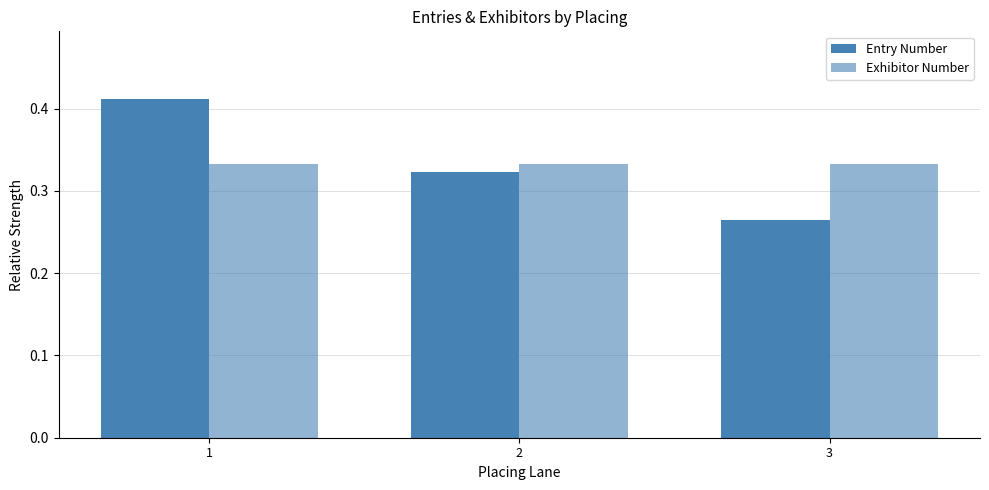

Which series has the widest spread of values?

Entry Number